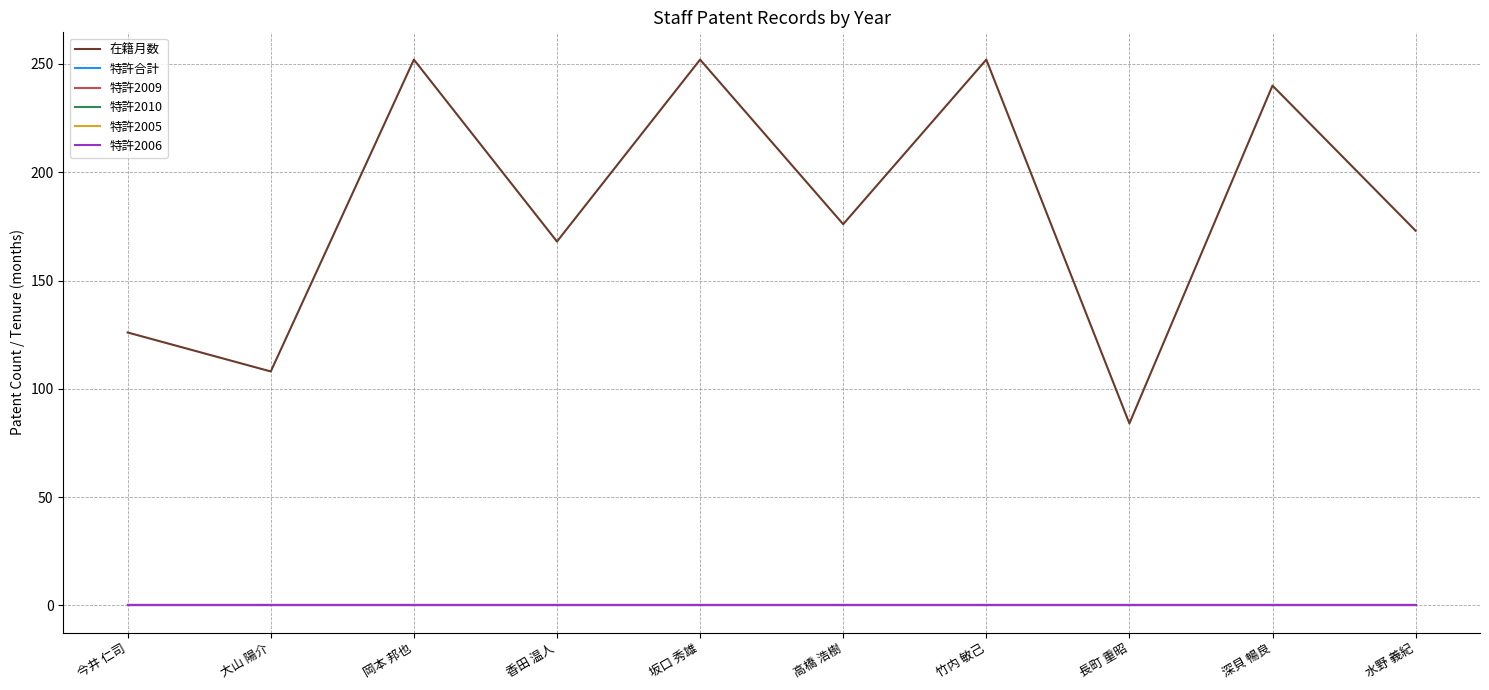

True or false: 特許2010 has more than 2 interior local peaks.

False